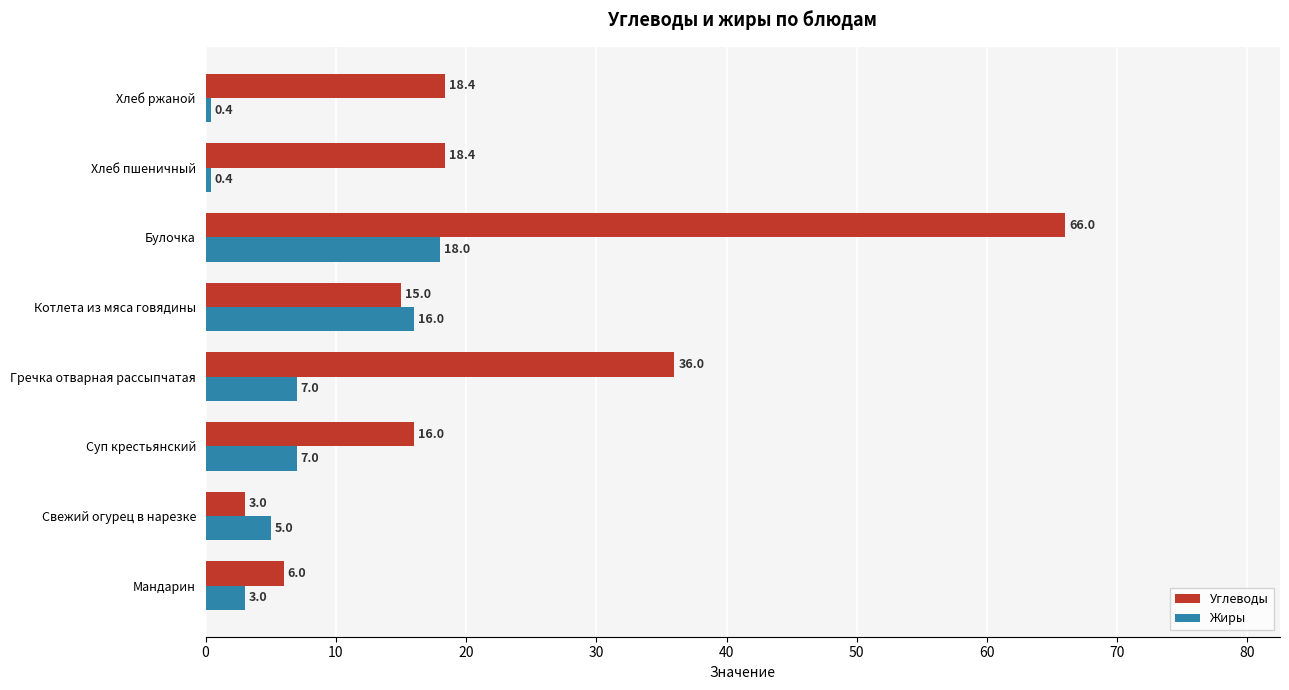

What are all the series names shown in the legend?

Углеводы, Жиры